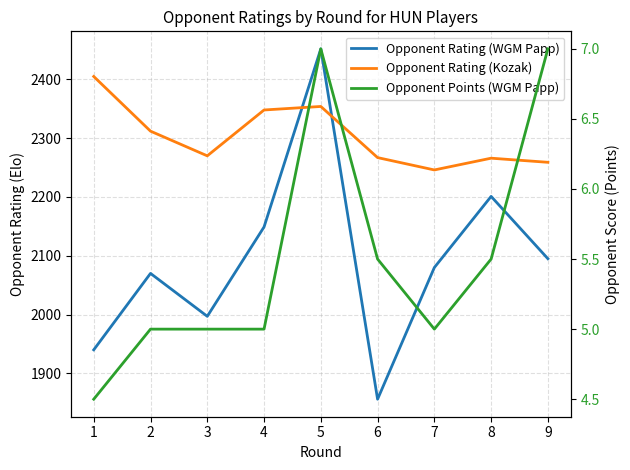

How many lines are shown in the chart?

3